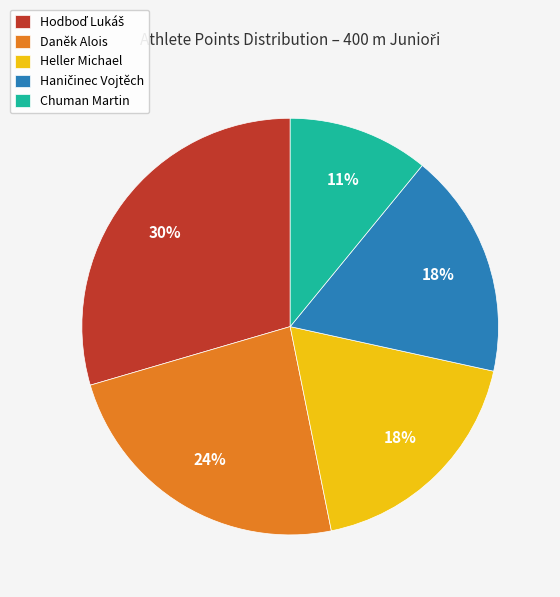

Which category has the smallest portion of the pie?

Chuman Martin